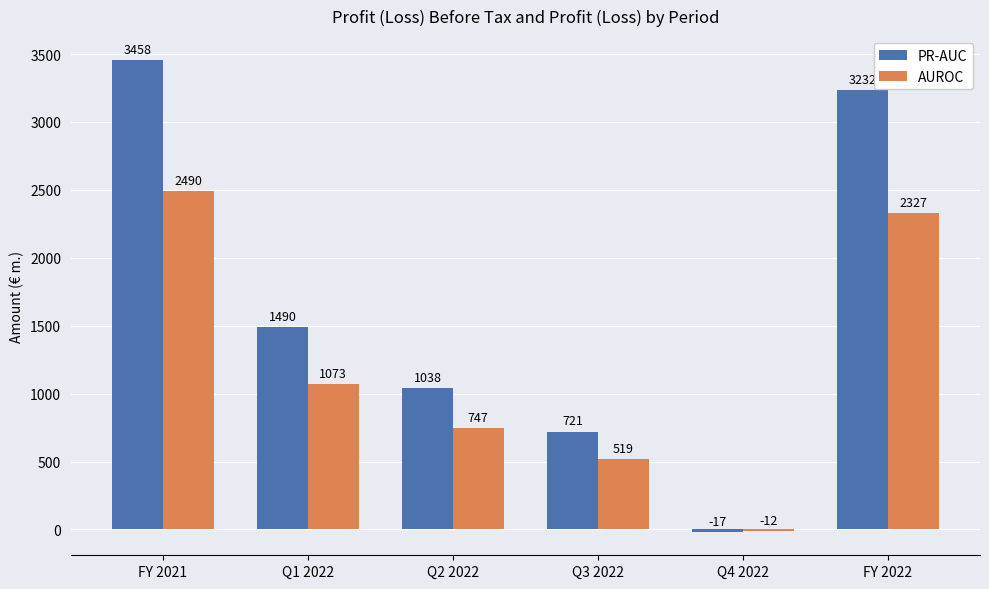

What is the smallest value displayed?

-16.6